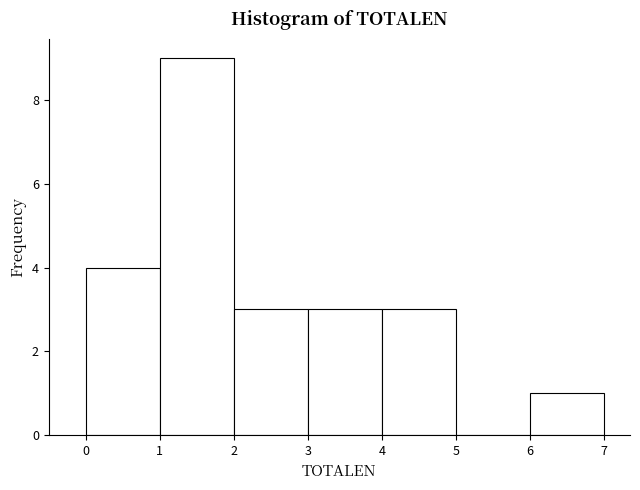

How tall is the bar that spans 0 to 1 on the x-axis? The values are not printed on the chart, so give them approximately, as read against the axis.

4